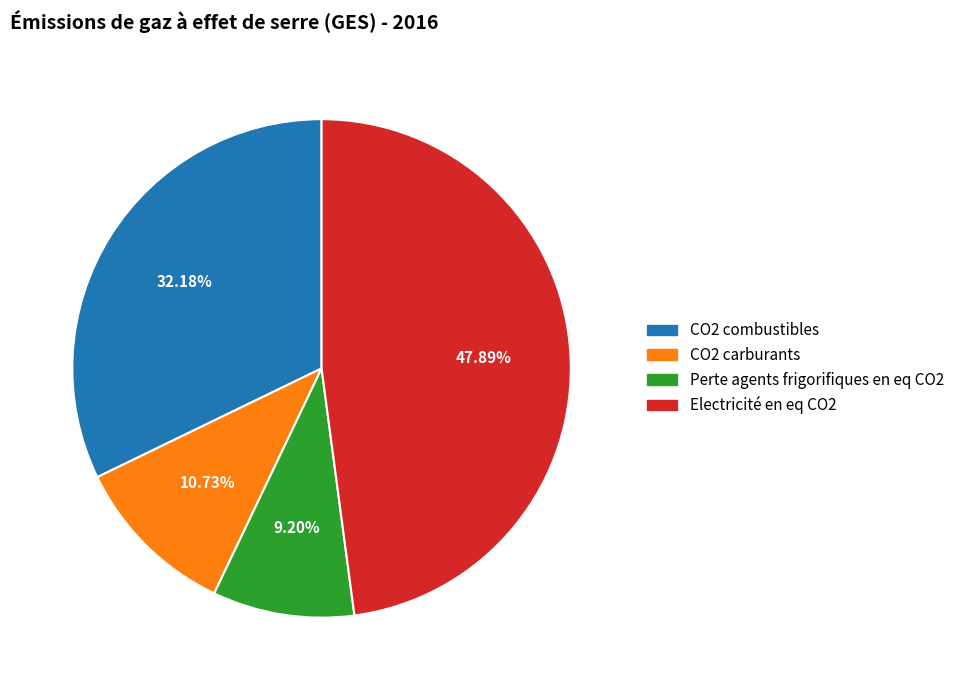

To the nearest percent, what is the combined percentage of Electricité en eq CO2 and Perte agents frigorifiques en eq CO2?

57%